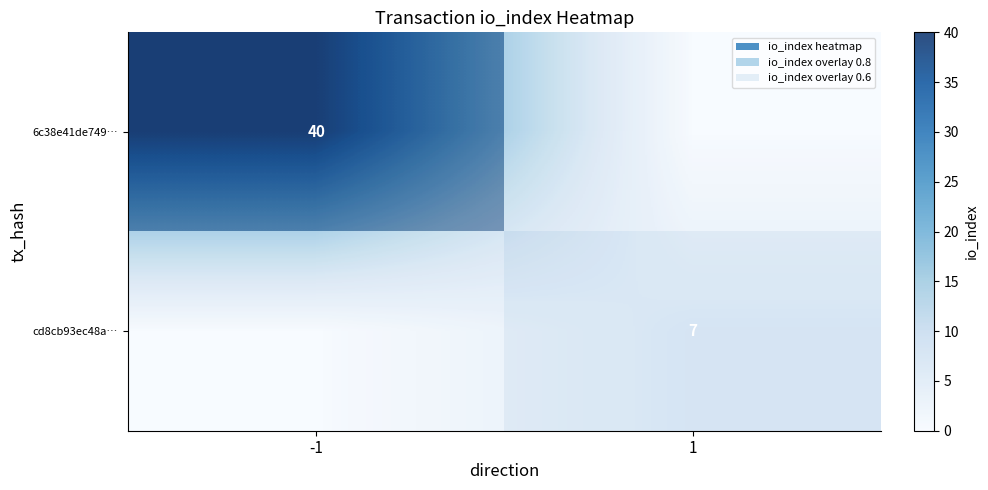

What is the difference between the highest and lowest values at 1?

2.8